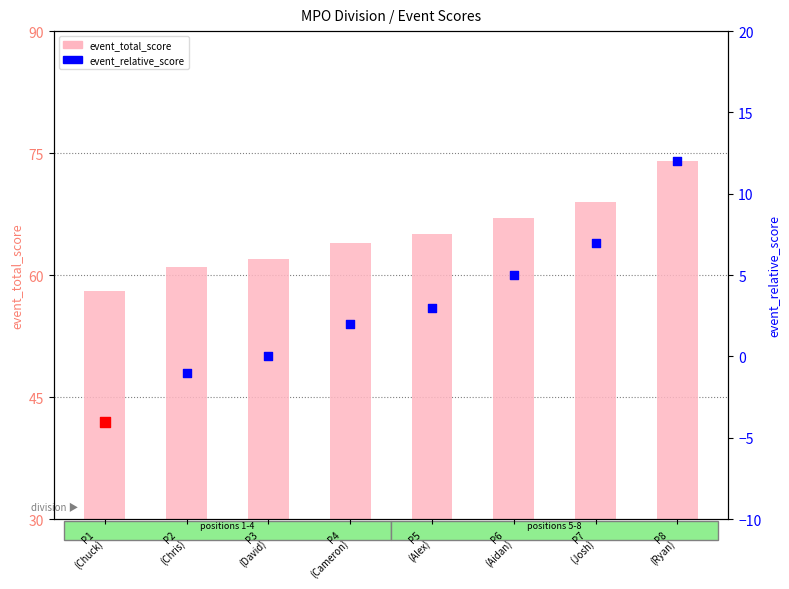

What is the total value across all series at P5
(Alex)?

68